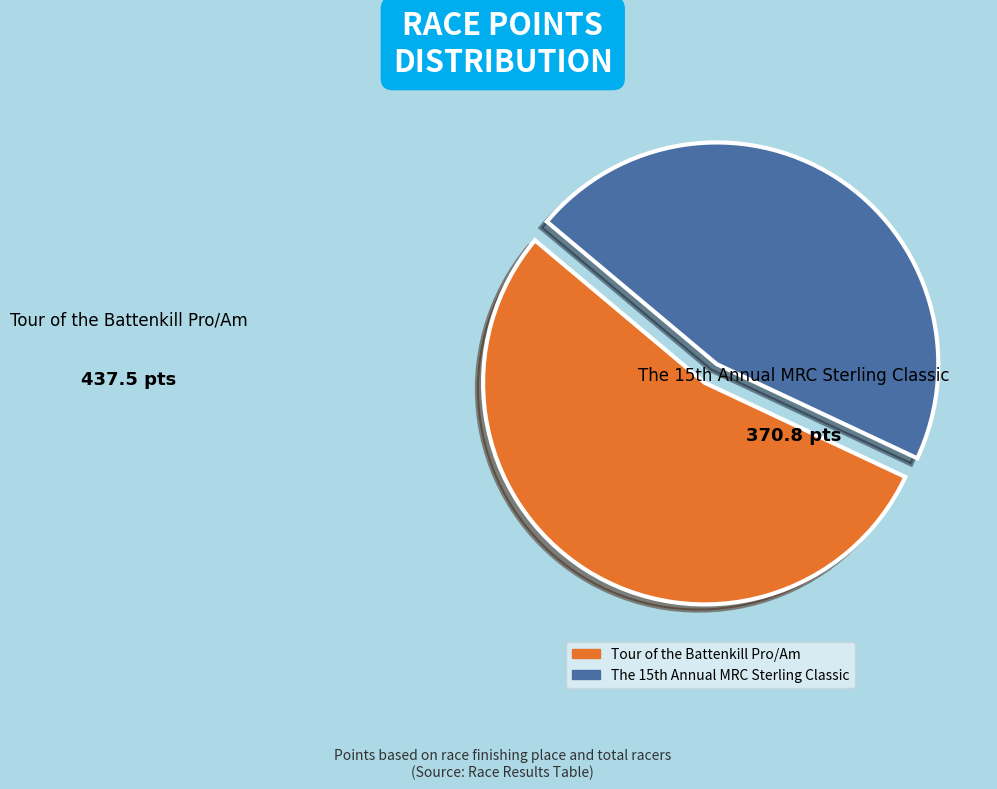

True or false: Tour of the Battenkill Pro/Am accounts for 54% of the total.

True